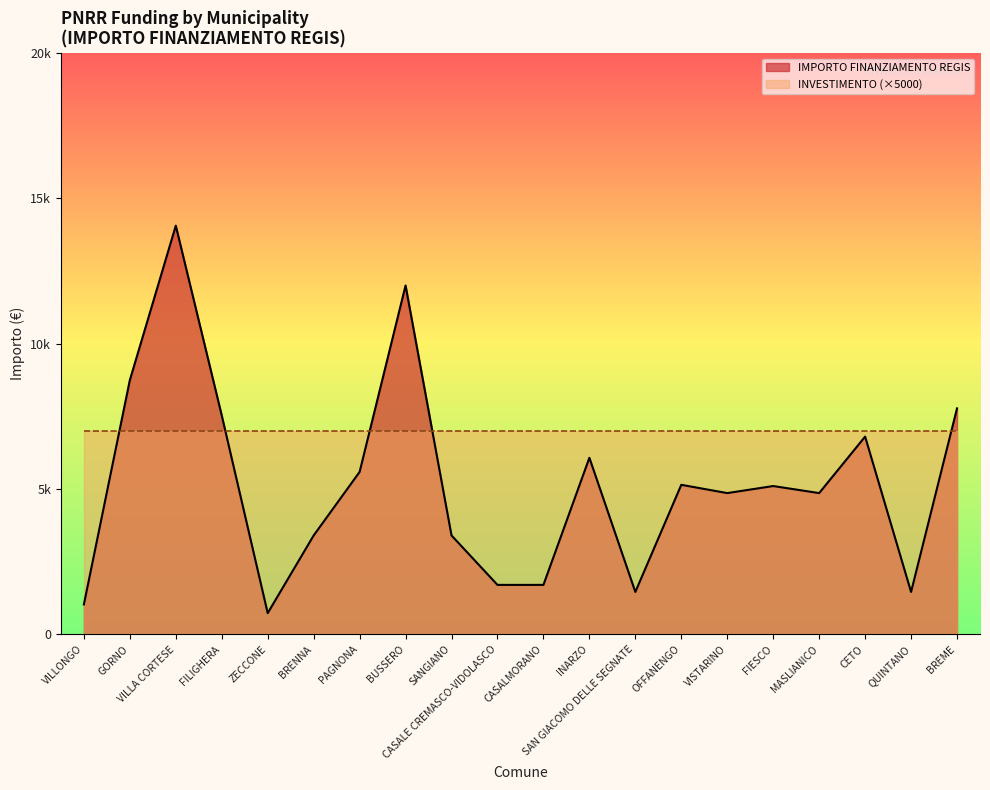

Rank the categories by value from highest to lowest.

VILLA CORTESE, BUSSERO, GORNO, BREME, FILIGHERA, CETO, INARZO, PAGNONA, OFFANENGO, FIESCO, VISTARINO, MASLIANICO, BRENNA, SANGIANO, CASALE CREMASCO-VIDOLASCO, CASALMORANO, SAN GIACOMO DELLE SEGNATE, QUINTANO, VILLONGO, ZECCONE